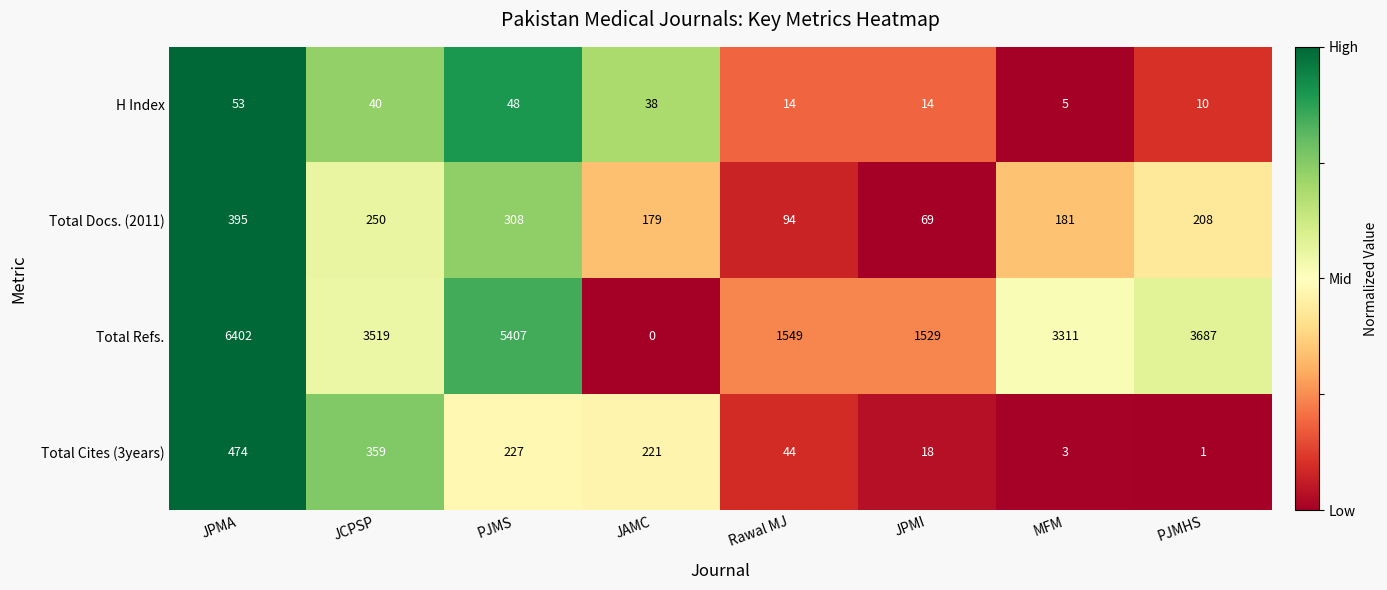

At which category is the sum across all series the highest?

JPMA